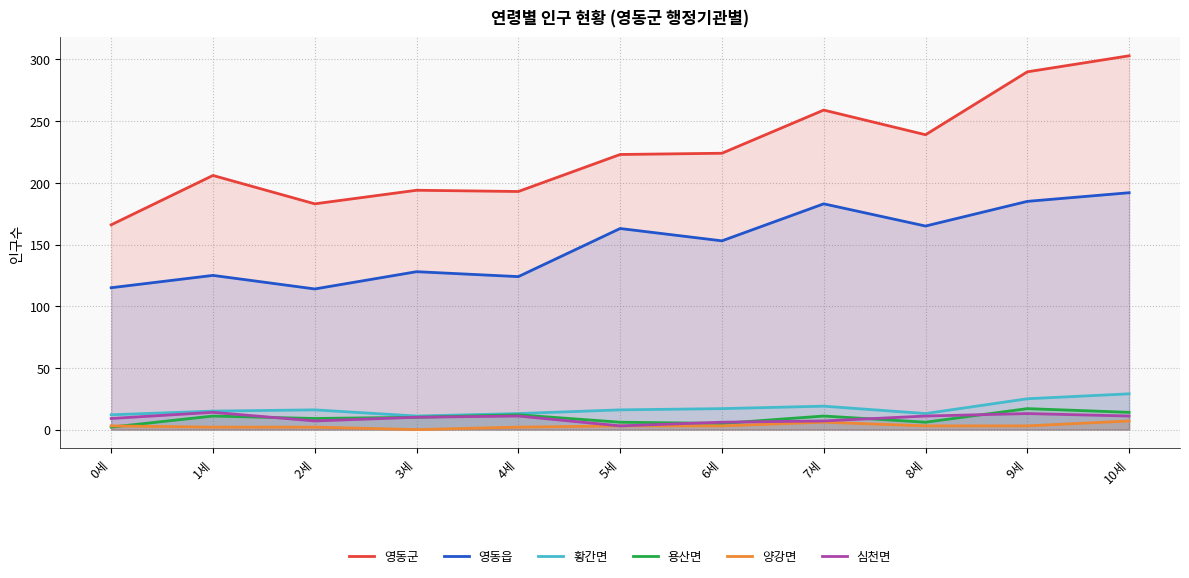

What is the difference between the 심천면 values at 5세 and 10세?

8